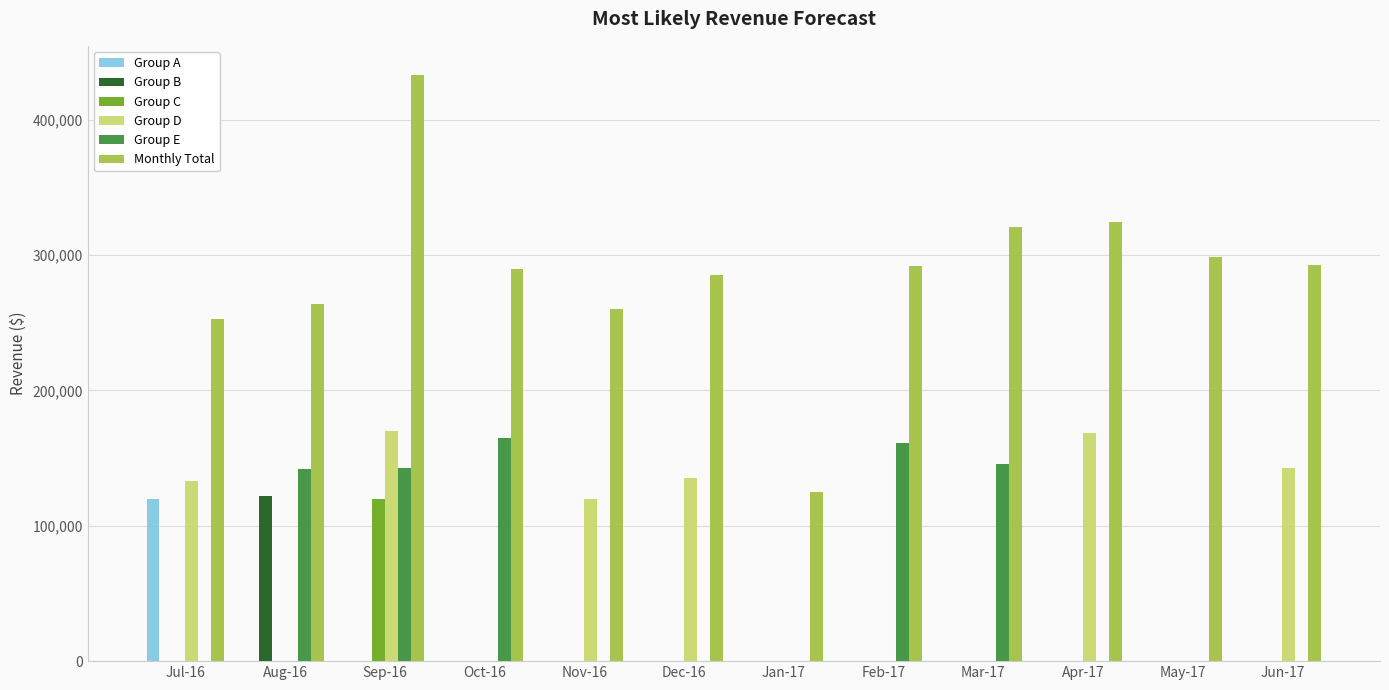

Which series changed the most between Dec-16 and Apr-17?

Monthly Total